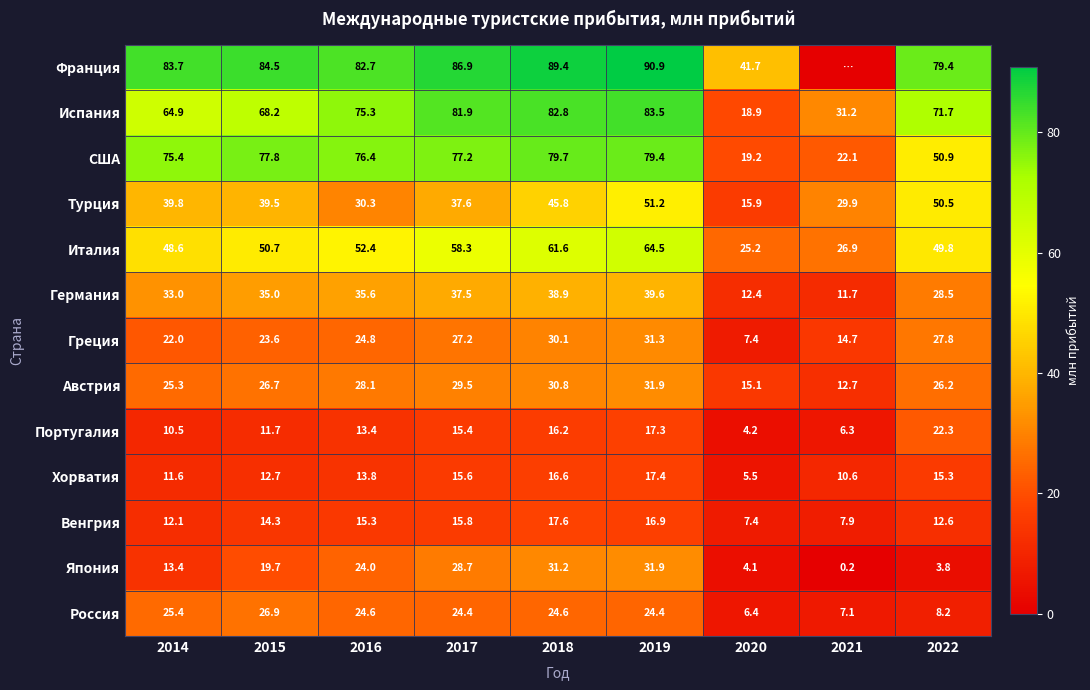

How many data points in Япония are above 19?

5